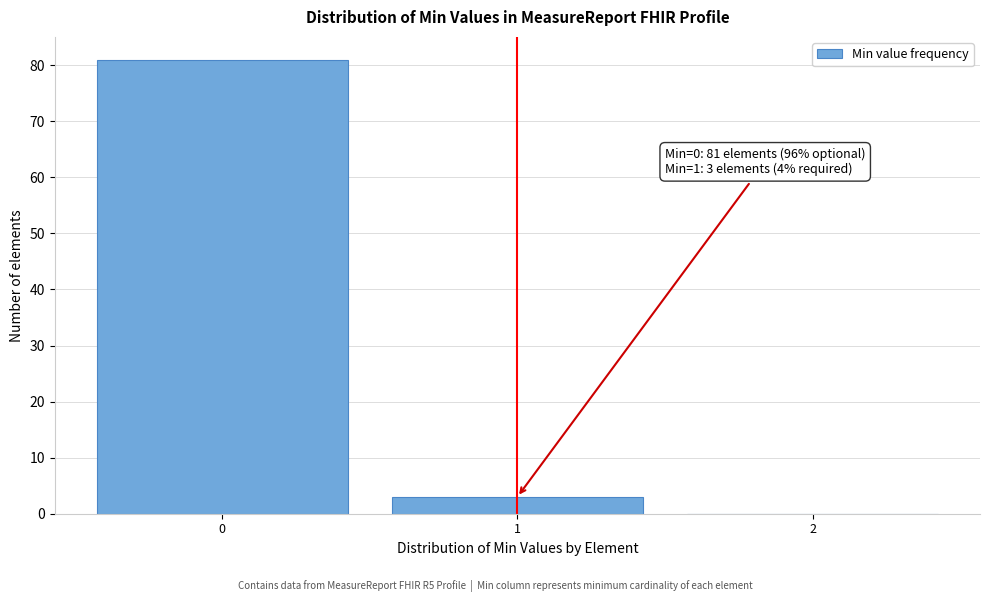

Which range on the x-axis has the tallest bar?

-0.5 to 0.5